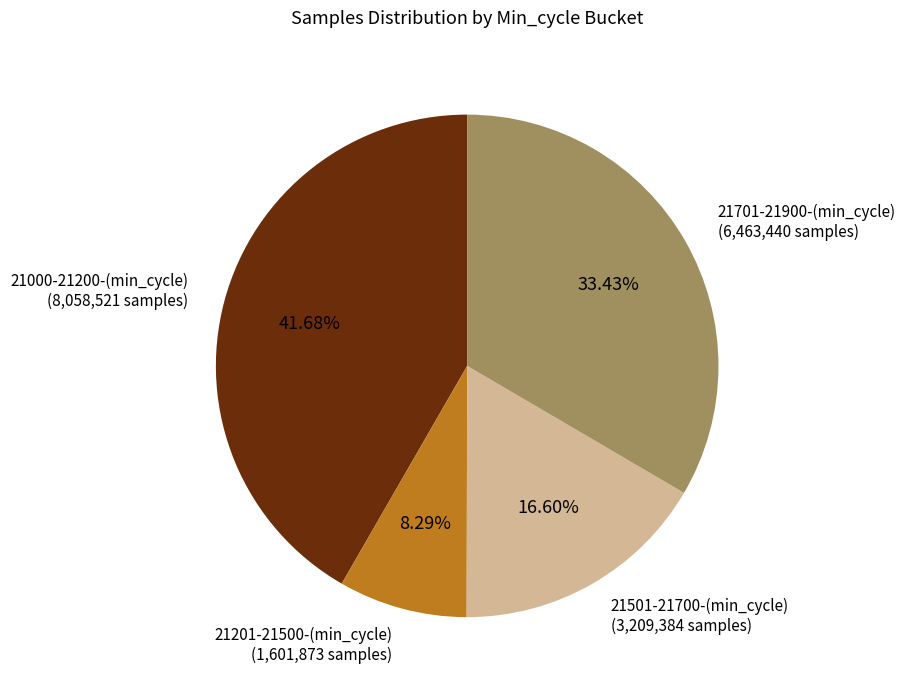

Does any single category account for the majority?

No